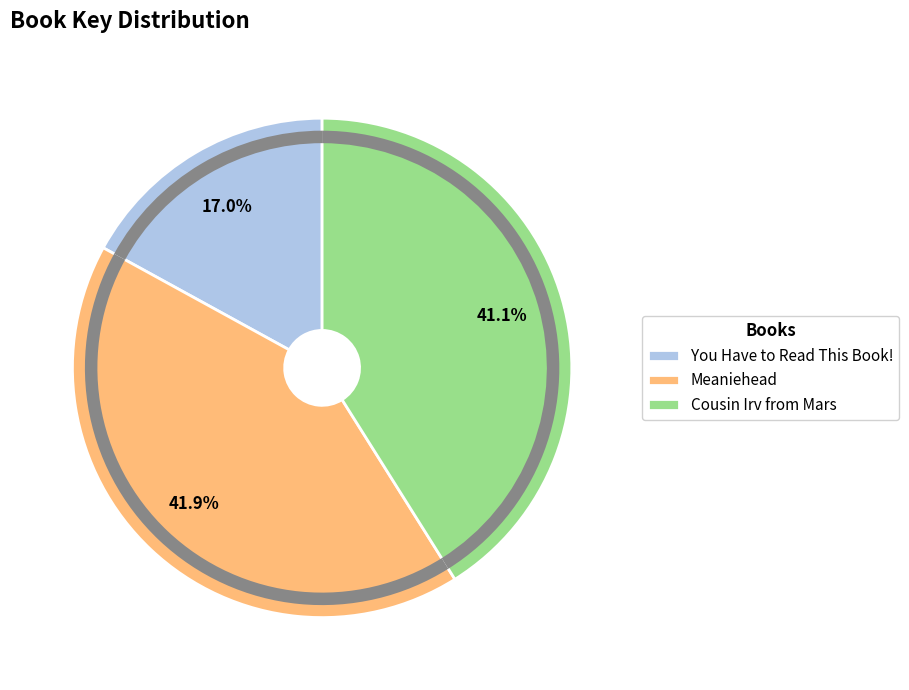

To the nearest percent, what is the combined percentage of Meaniehead and You Have to Read This Book!?

59%